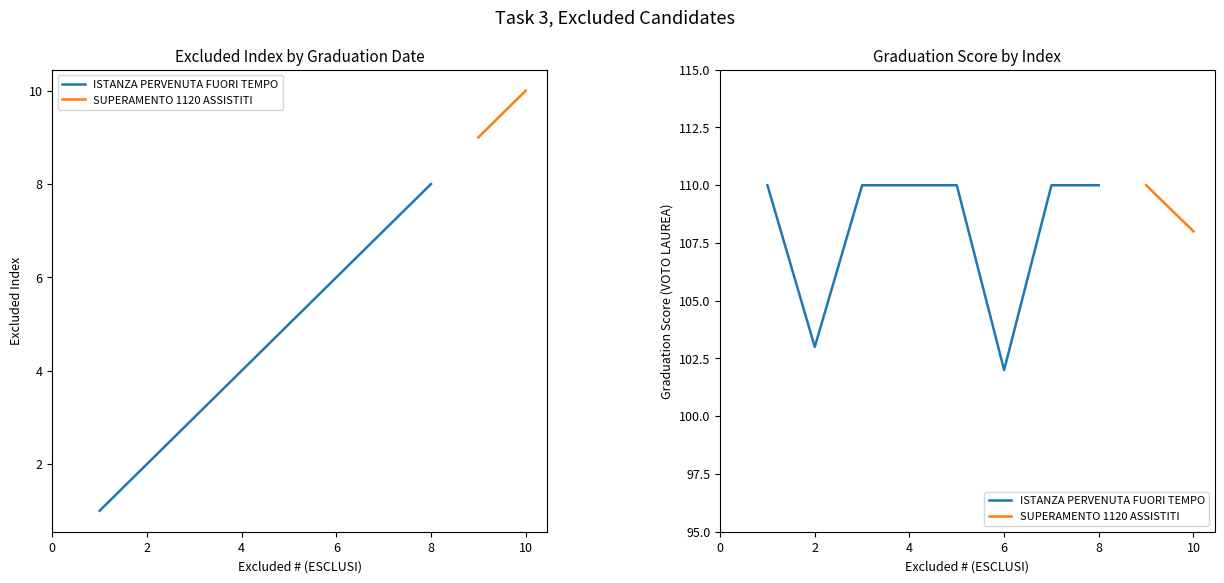

What is the value of the 6th point from the left?

6